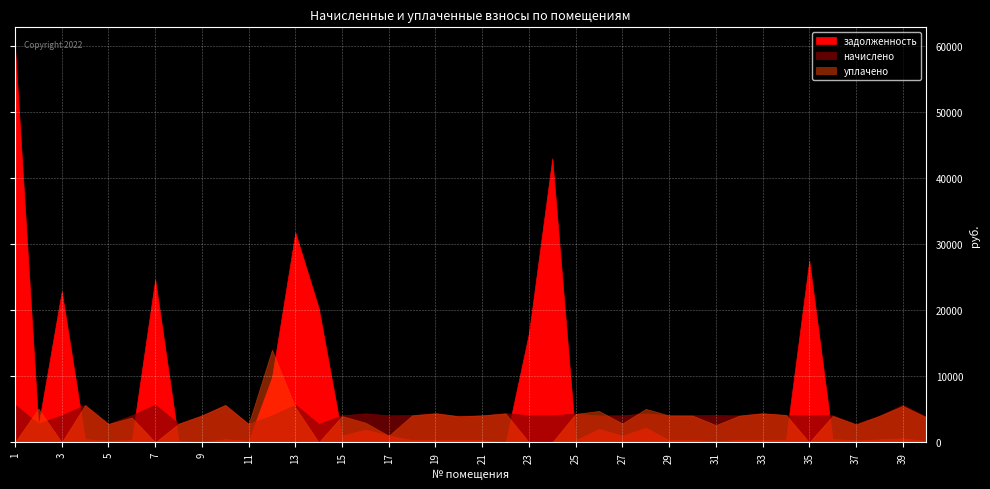

What are all the series names shown in the legend?

задолженность, начислено, уплачено